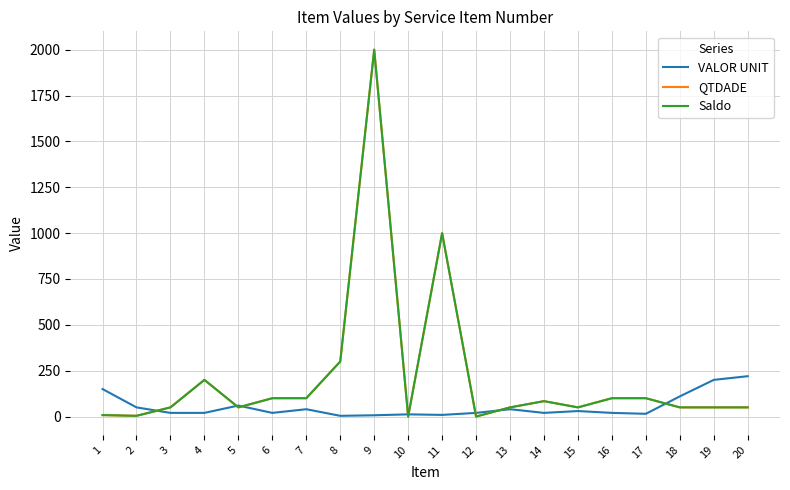

True or false: QTDADE and VALOR UNIT cross at least once.

True